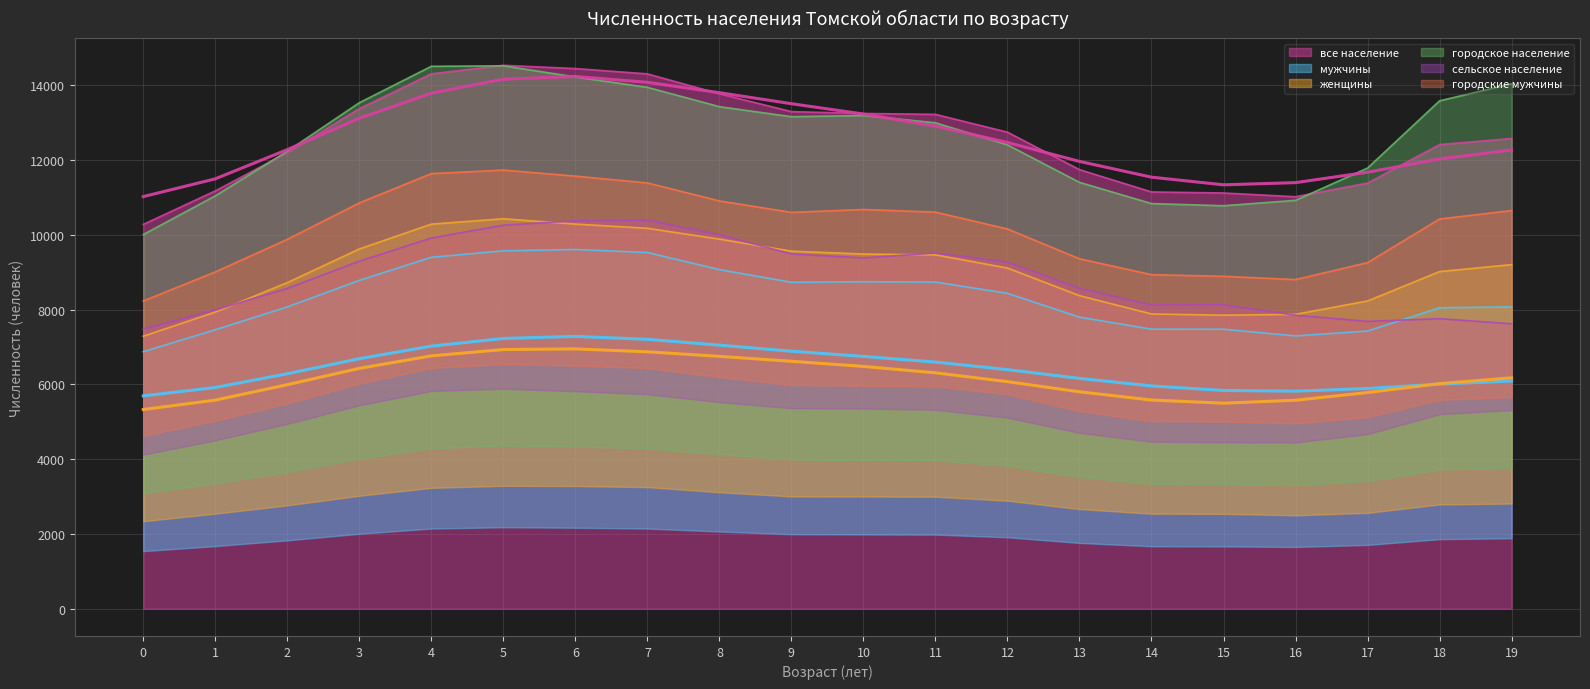

How many interior local valleys does the все население series have?

1